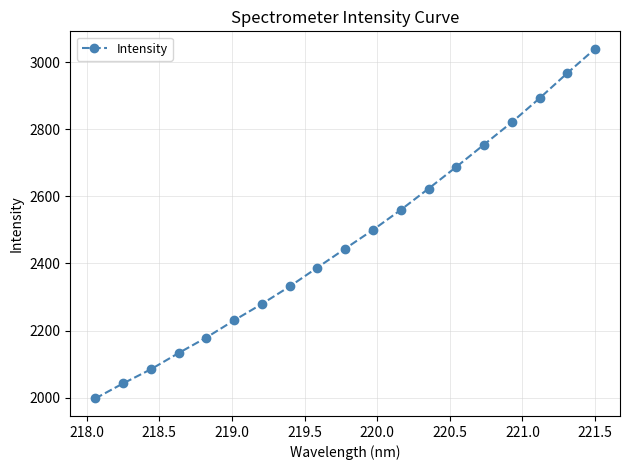

What is the smallest value displayed?

1997.2